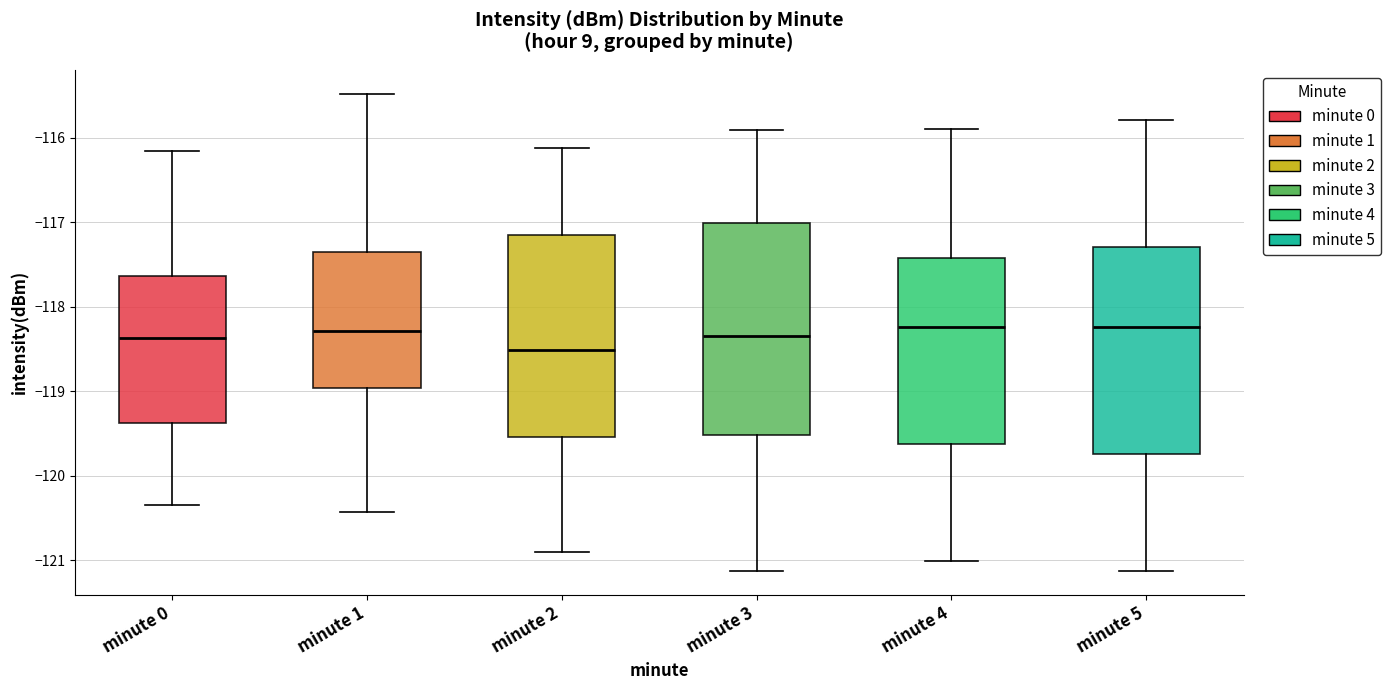

Reading left to right, transcribe this box plot: for each box, give where its median line is, the range the box spans, and where its two whiskers end, as read against the y-axis. The values are not printed on the chart, so give them approximately, as read against the axis.

minute 0: median -118.4, box -119.4 to -117.6, whiskers -120.3 to -116.2
minute 1: median -118.3, box -119.0 to -117.4, whiskers -120.4 to -115.5
minute 2: median -118.5, box -119.5 to -117.2, whiskers -120.9 to -116.1
minute 3: median -118.3, box -119.5 to -117.0, whiskers -121.1 to -115.9
minute 4: median -118.2, box -119.6 to -117.4, whiskers -121.0 to -115.9
minute 5: median -118.2, box -119.7 to -117.3, whiskers -121.1 to -115.8